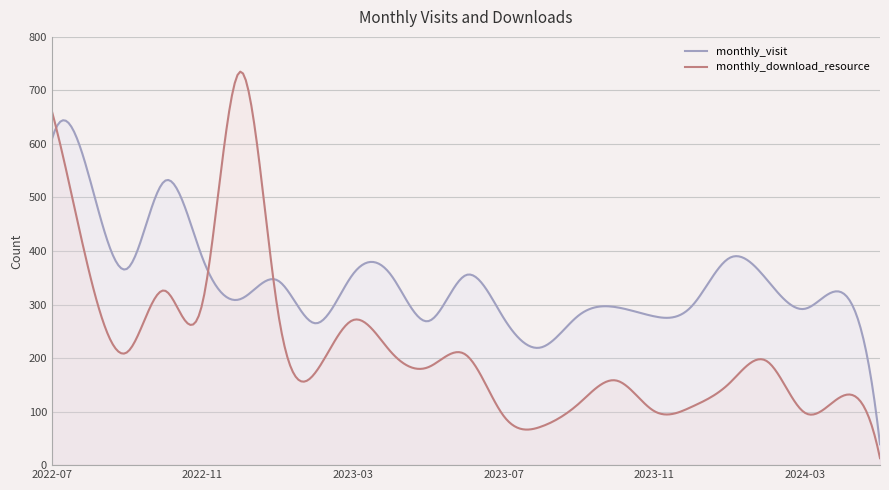

Does the chart display data point markers on the line(s)?

No